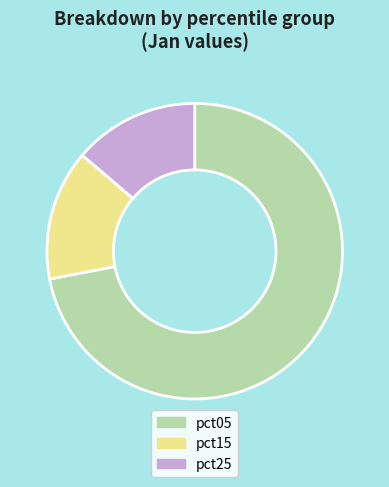

Is it true that pct15 is 26% of the pie?

False